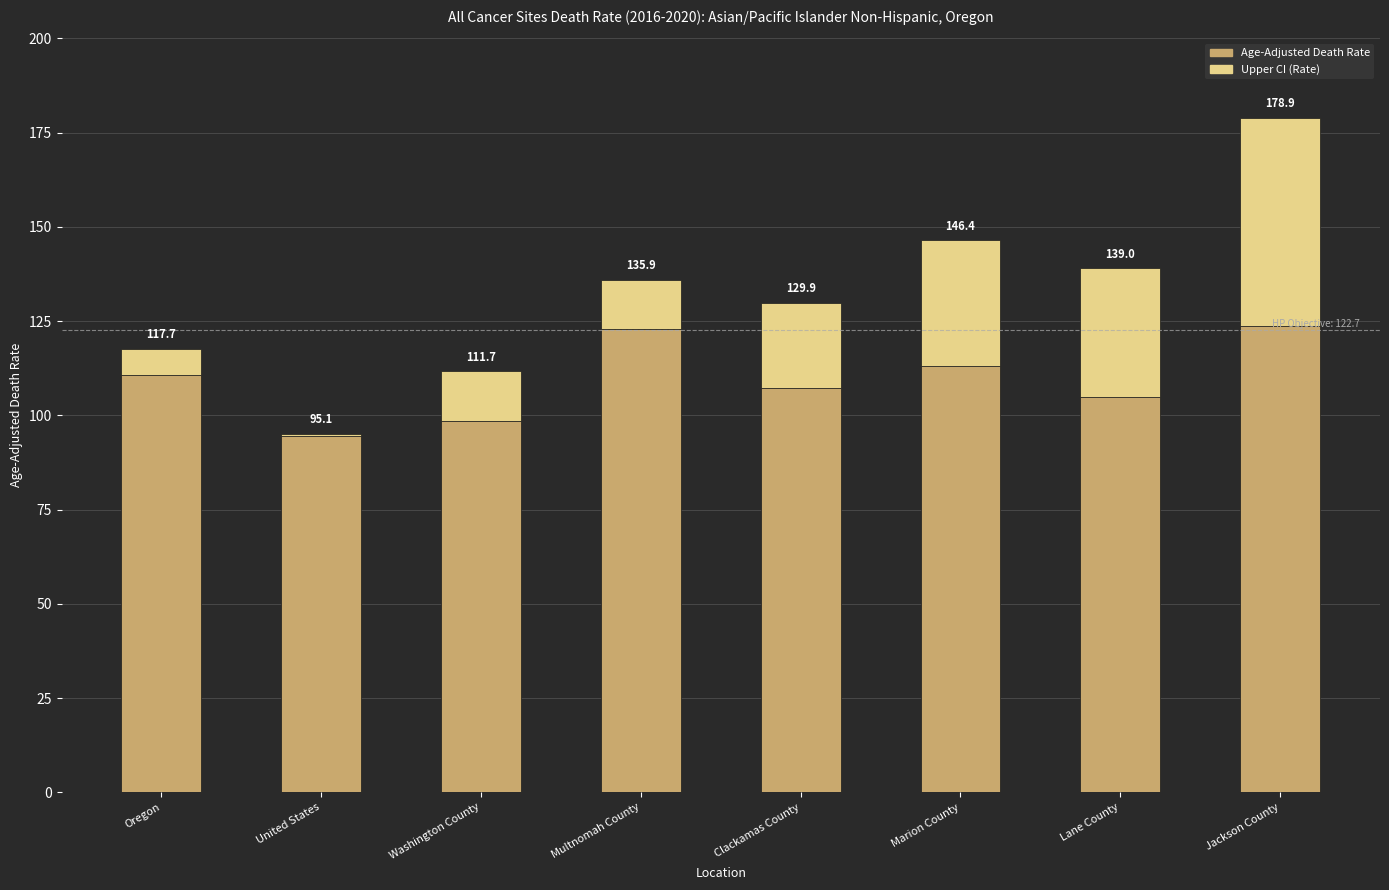

List the labels in order of Upper CI (Rate) value, smallest first.

United States, Oregon, Multnomah County, Washington County, Clackamas County, Marion County, Lane County, Jackson County